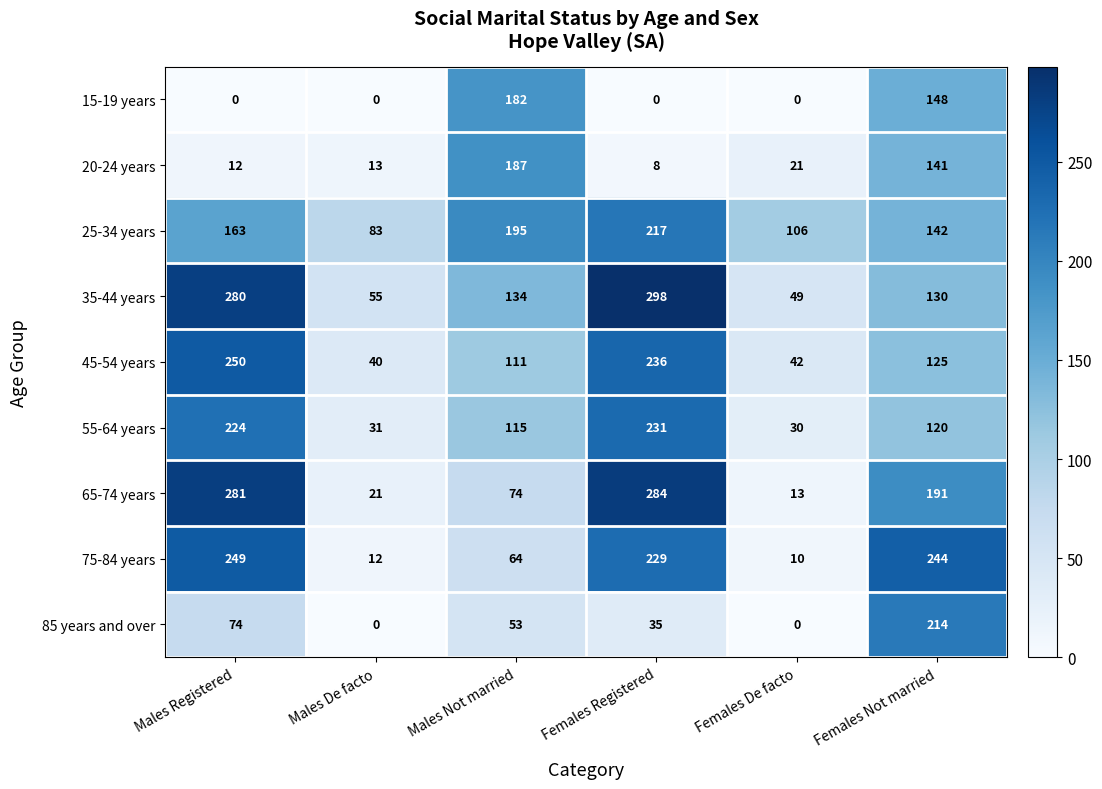

Count the number of categories in the chart.

6